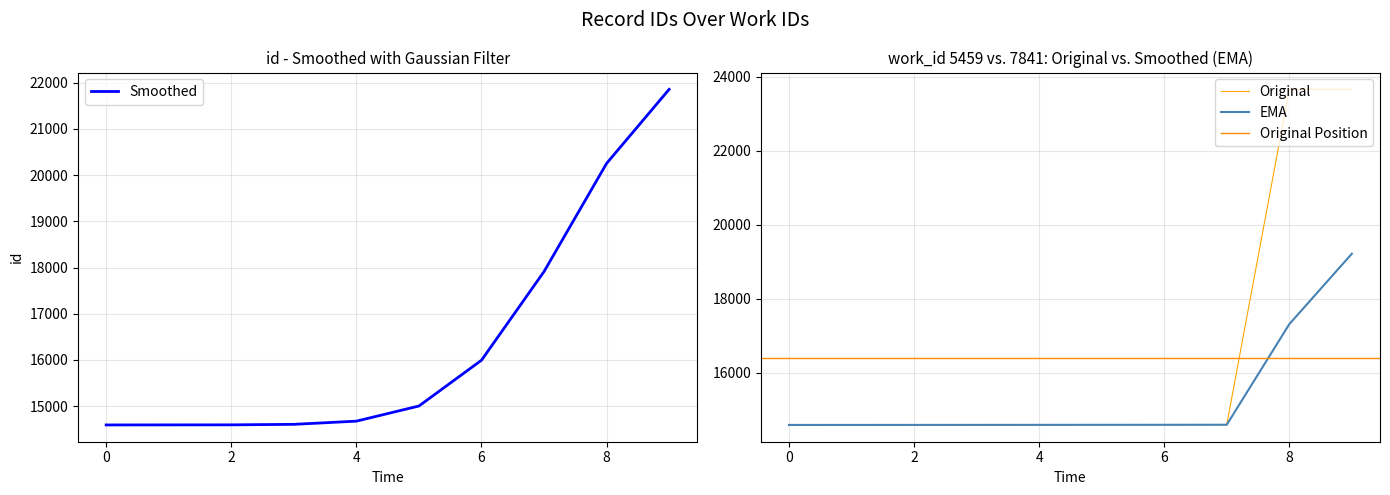

What is the average value?

16407